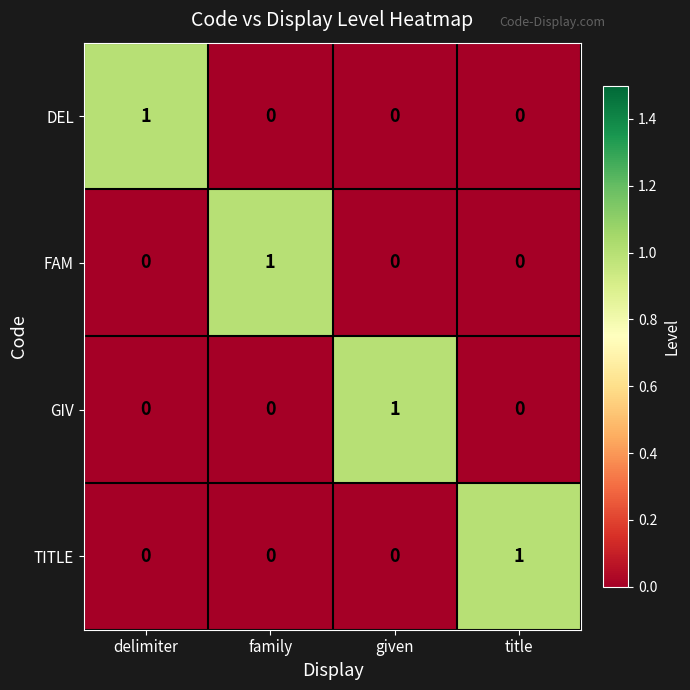

Is it true that GIV equals 1 at delimiter?

False